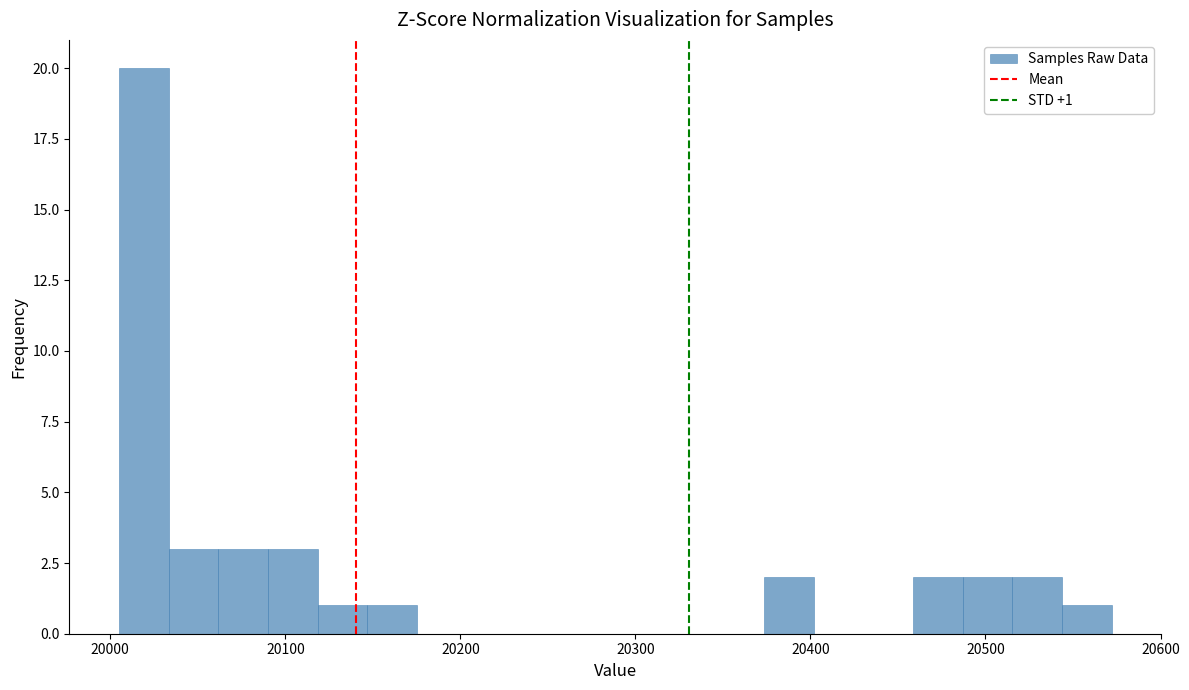

Around what value on the x-axis is the tallest bar? Give the approximate position of its centre, as read against the axis.

20020